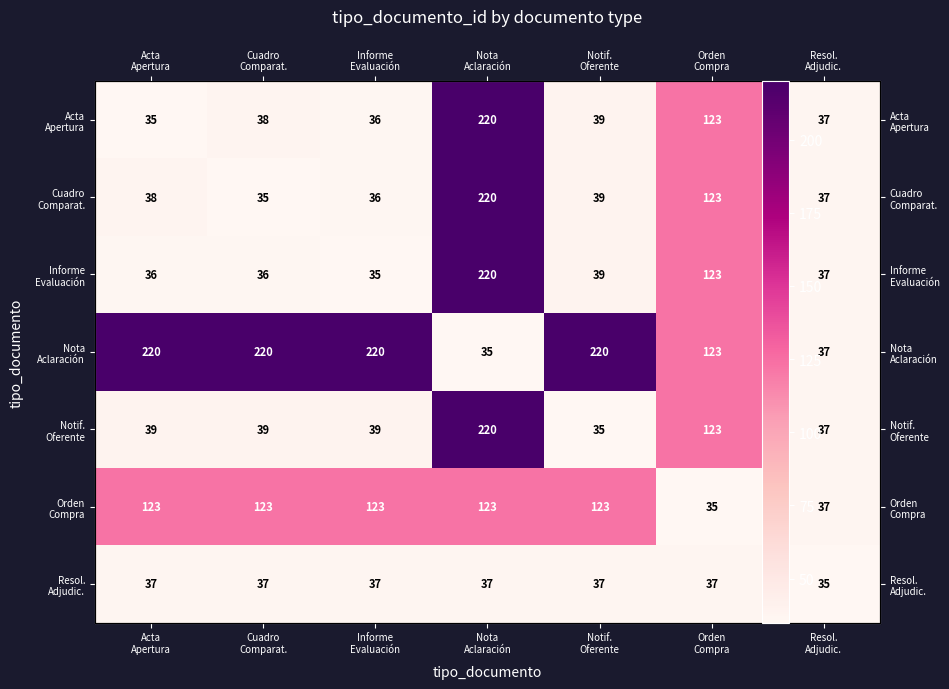

What is the difference between the highest and lowest values at Acta
Apertura?

185